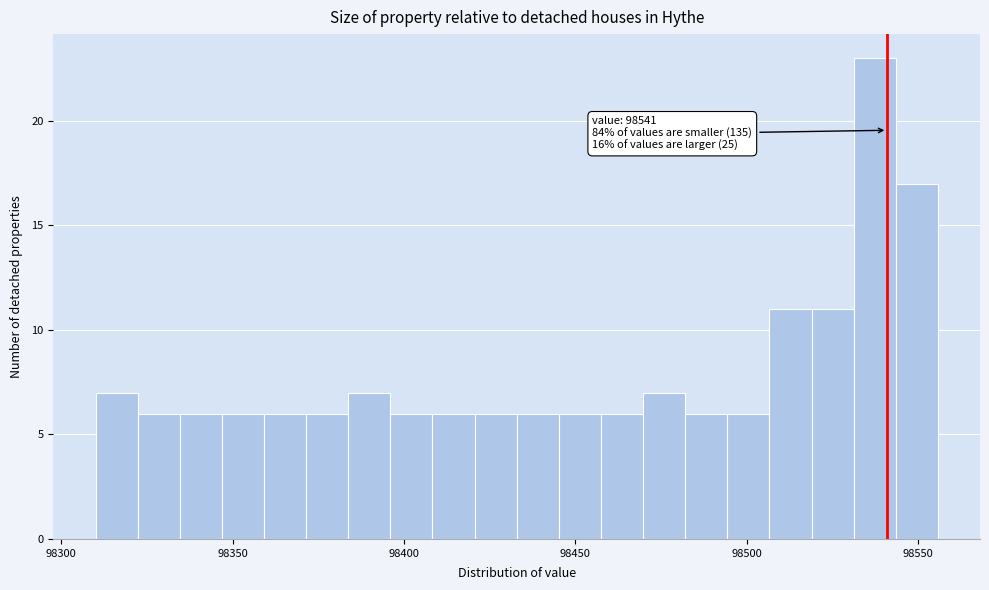

Read against the x-axis, roughly where is the centre of the tallest bar?

98535